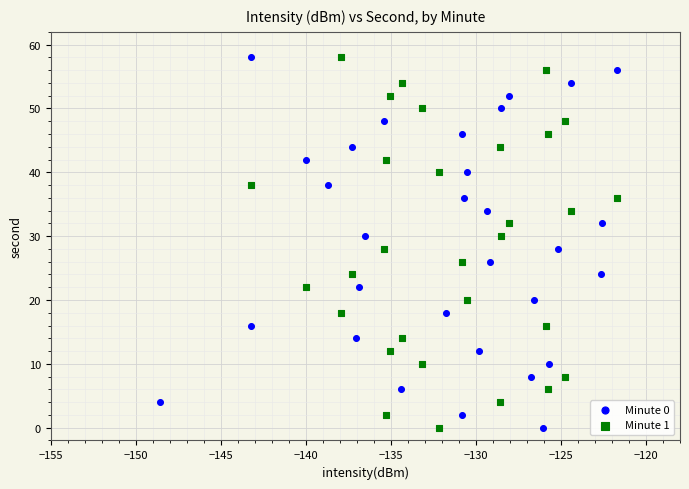

What are all the series names shown in the legend?

Minute 0, Minute 1